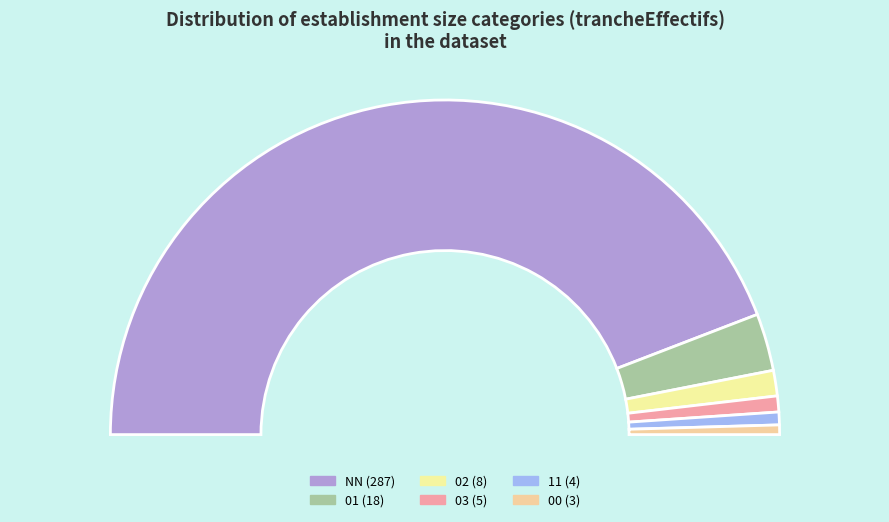

Is there a majority slice in this chart?

Yes